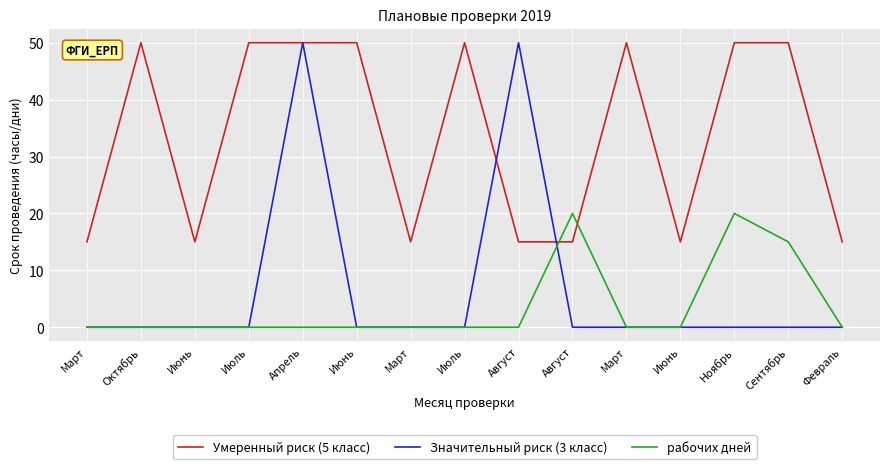

Is the value of рабочих дней at Сентябрь greater than the value of Умеренный риск (5 класс) at Июнь?

No